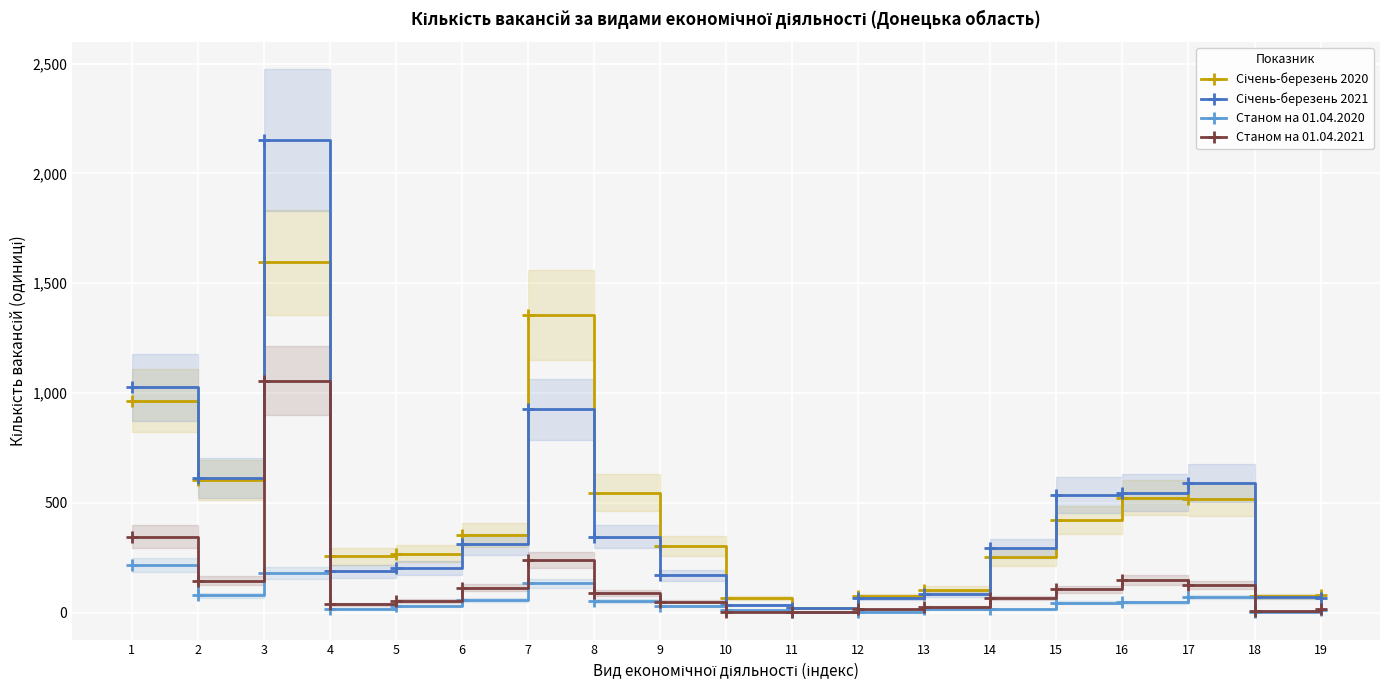

Reading right to left, list all the values displayed in this chart.

Січень-березень 2020: 82	75	517	524	422	252	104	75	20	65	305	547	1356	353	269	256	1596	606	966
Січень-березень 2021: 68	71	590	547	536	292	86	67	19	34	169	345	927	311	204	188	2153	613	1026
Станом на 01.04.2020: 11	5	71	46	45	16	15	5	1	14	29	52	133	59	32	18	180	78	218
Станом на 01.04.2021: 18	8	127	147	106	66	25	15	3	4	50	88	240	114	52	38	1057	146	346